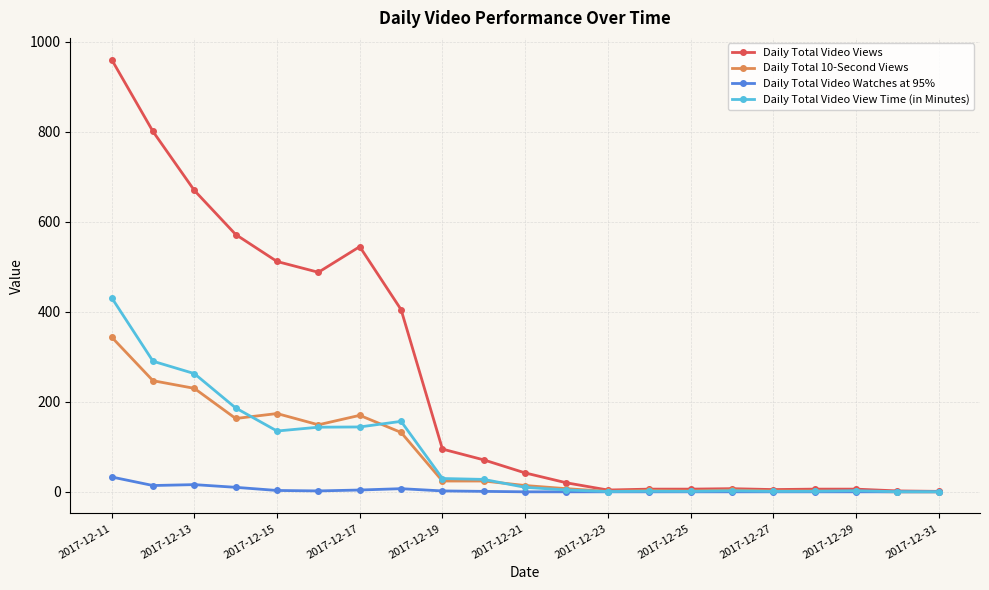

What is the value of the Daily Total Video Views point at the 5th from the left?

512.0